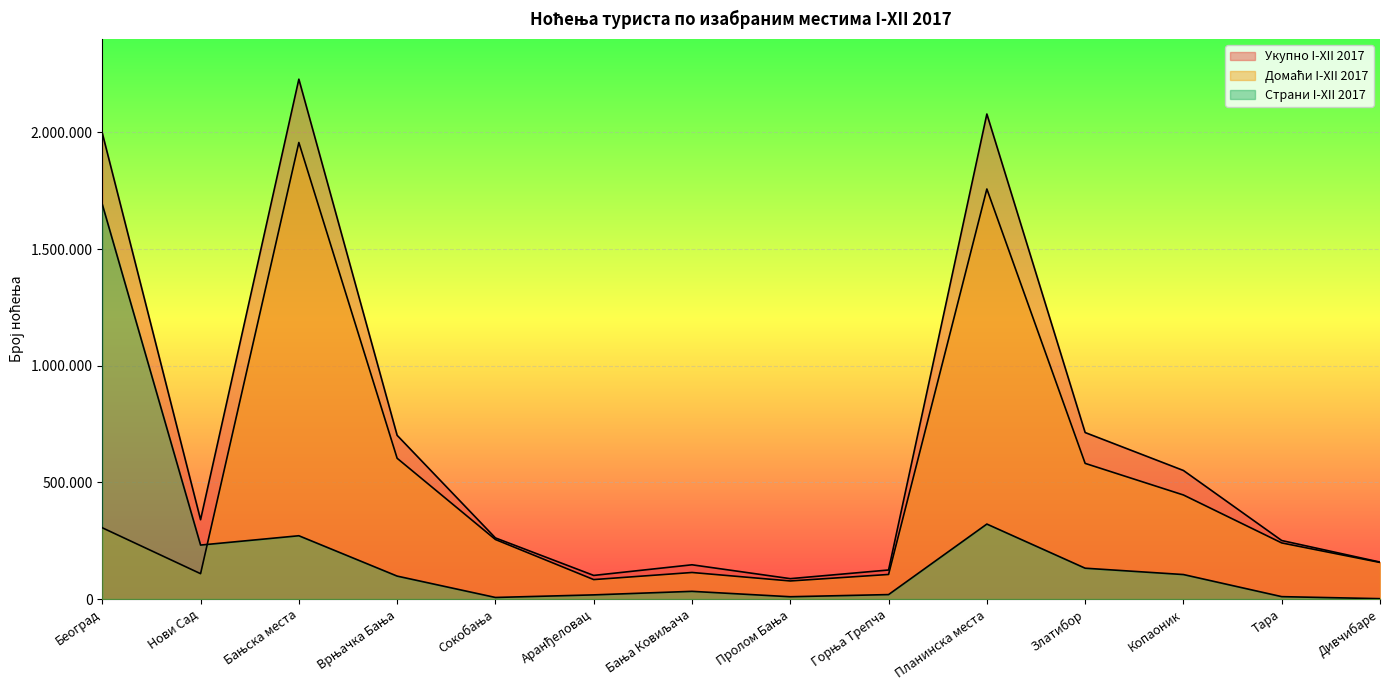

What is the maximum value shown in the chart?

2227945